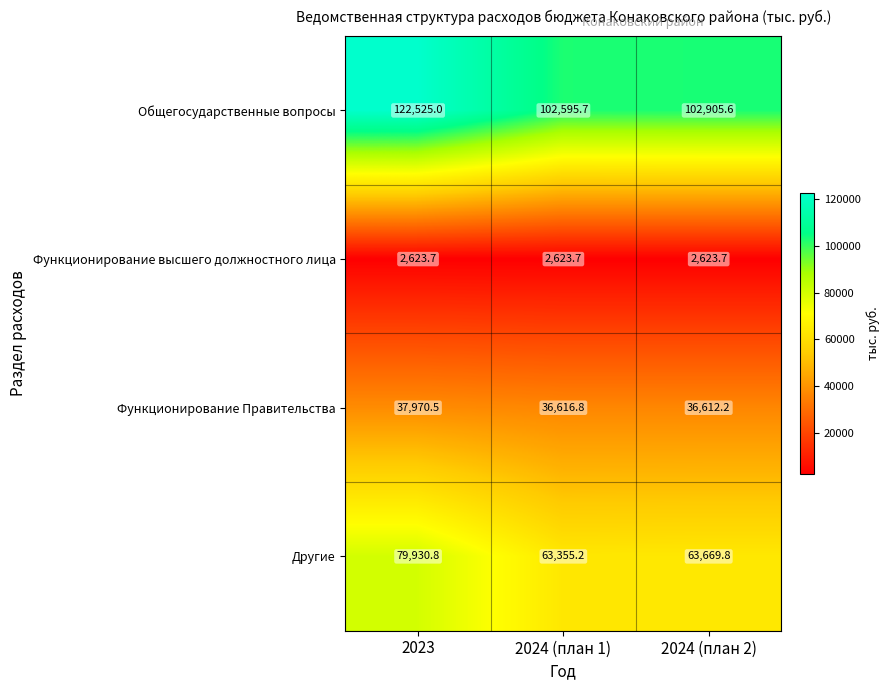

What is the sum of all Функционирование высшего должностного лица values?

7871.1